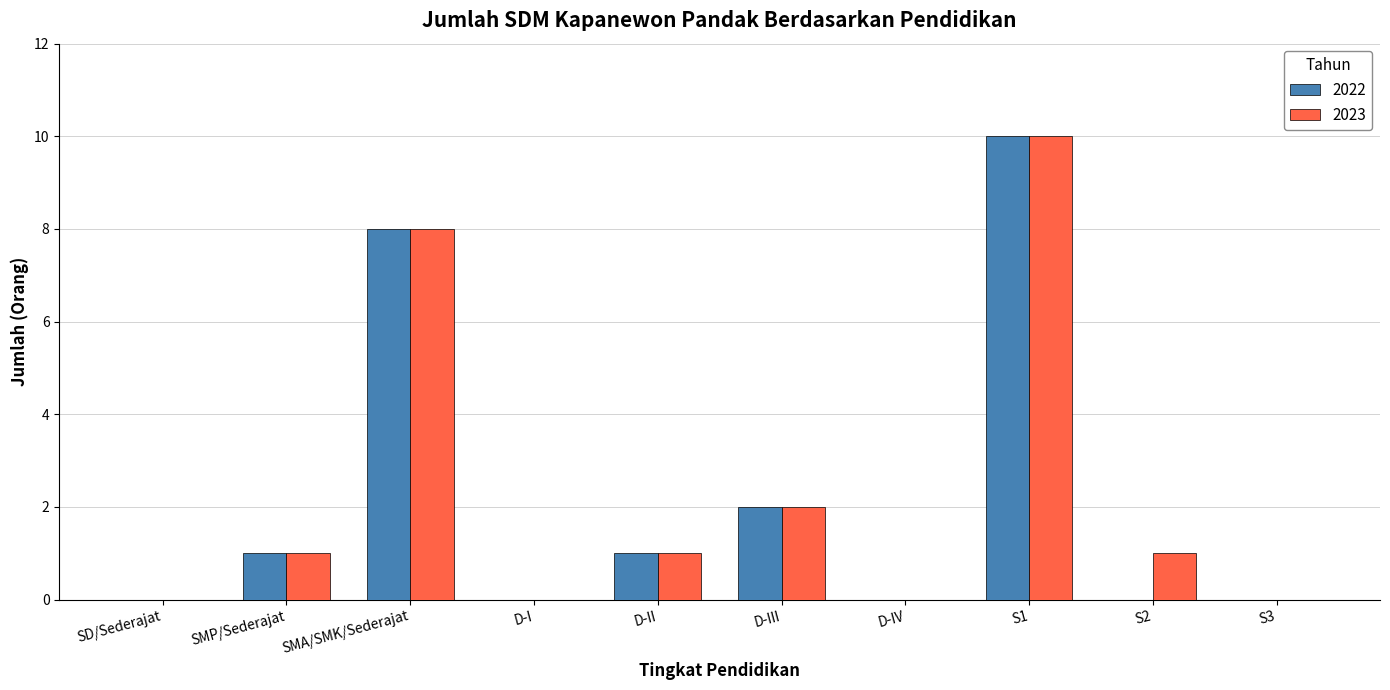

What is the sum of all 2022 values?

22